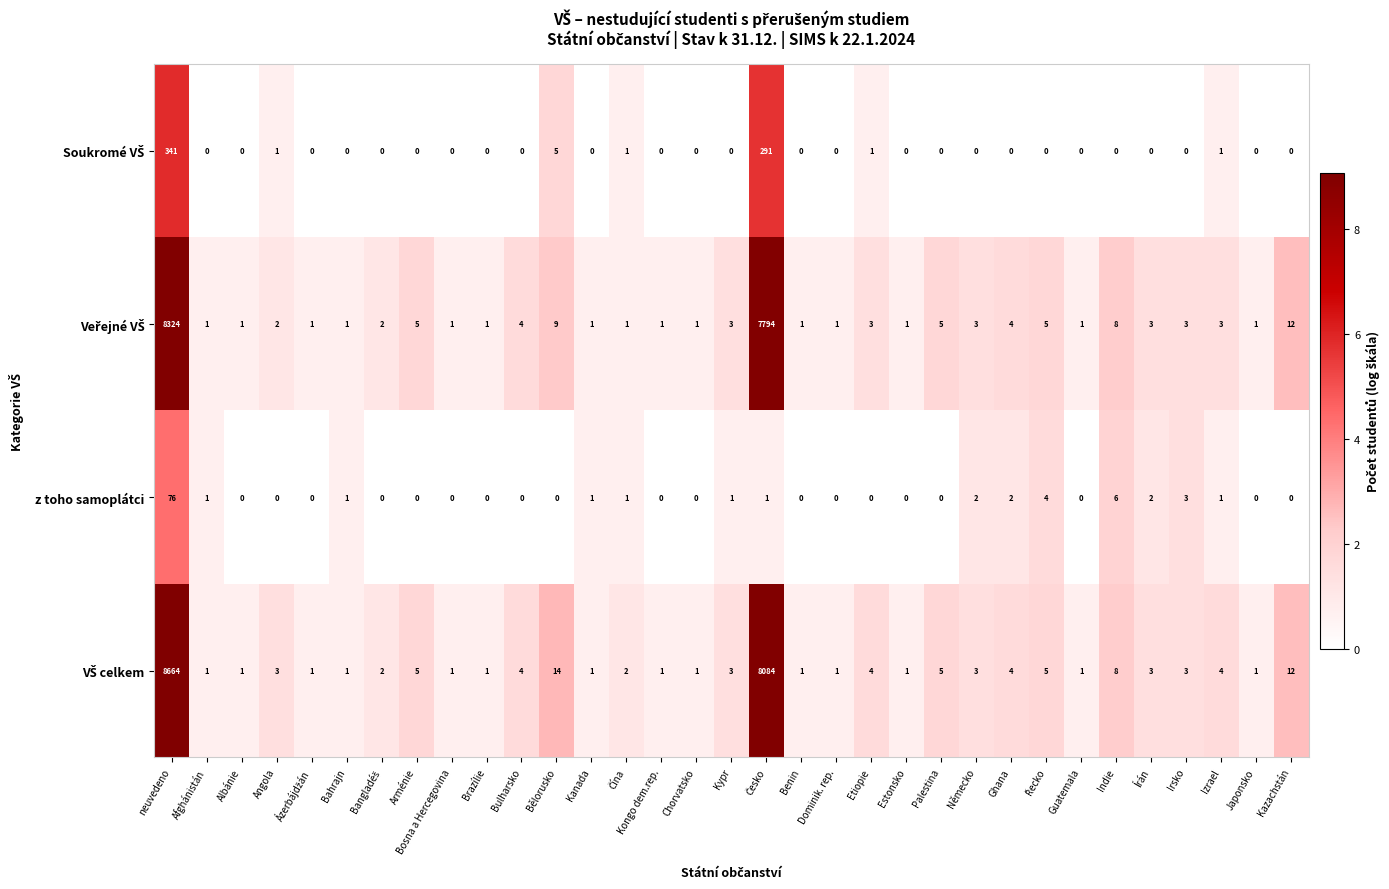

What is the maximum value shown in the chart?

8664